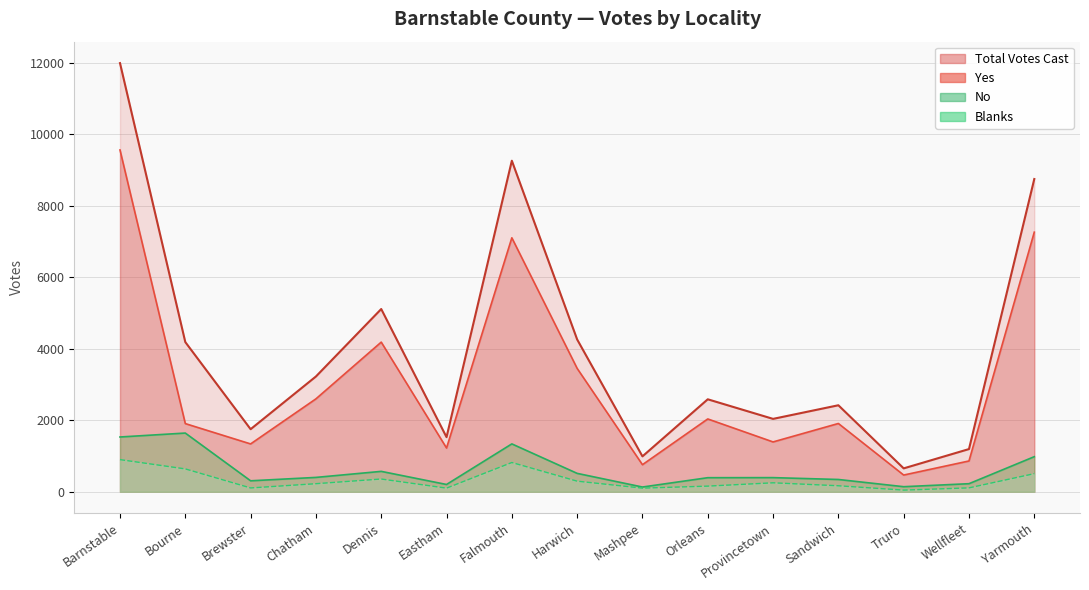

At which category does Total Votes Cast reach its first local peak?

Dennis